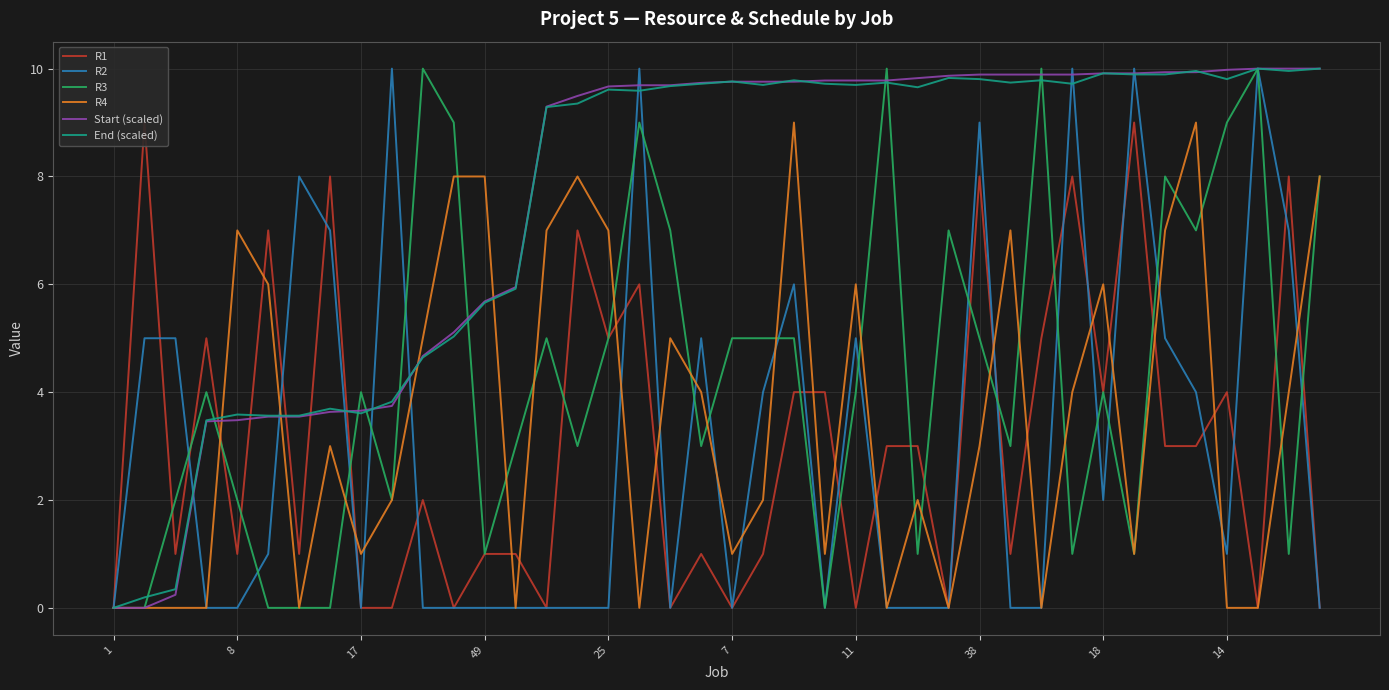

Count the R2 values in the range 0 to 6.

31